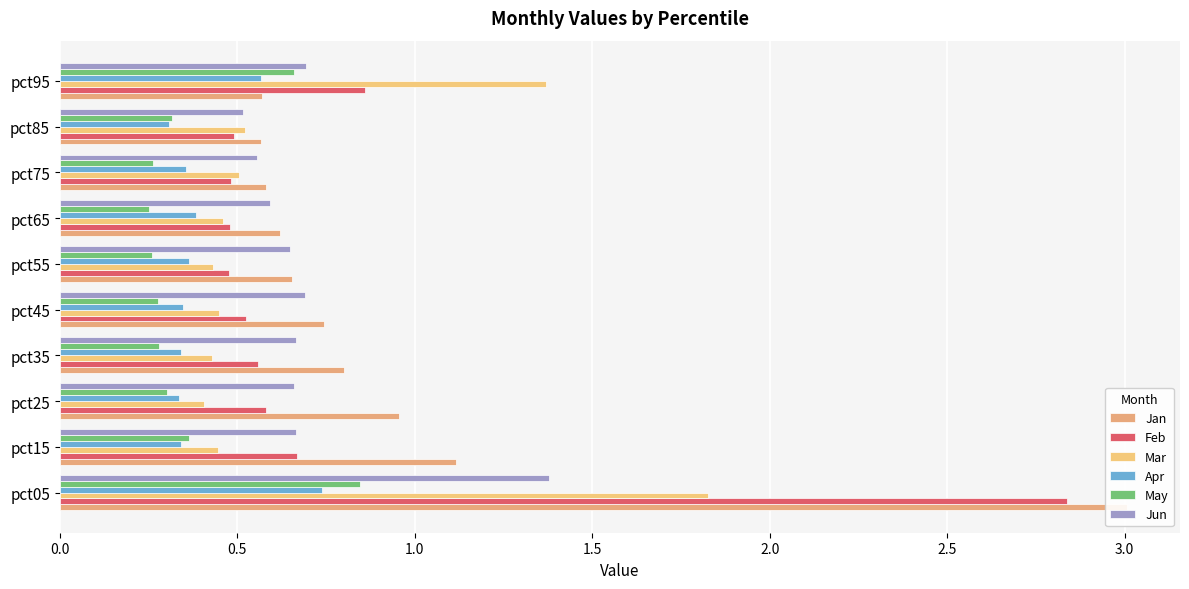

The May series shows 0.4 at pct05. True or false?

False